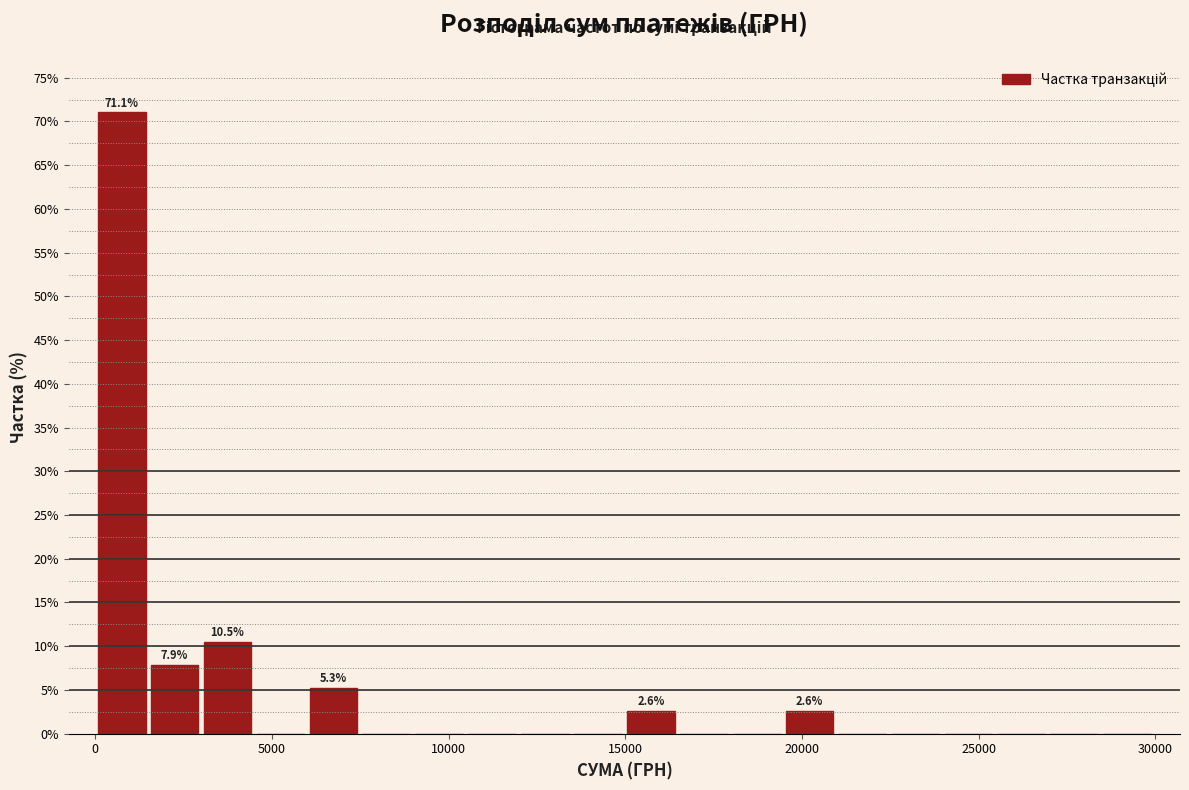

Around what value on the x-axis is the tallest bar? Give the approximate position of its centre, as read against the axis.

500